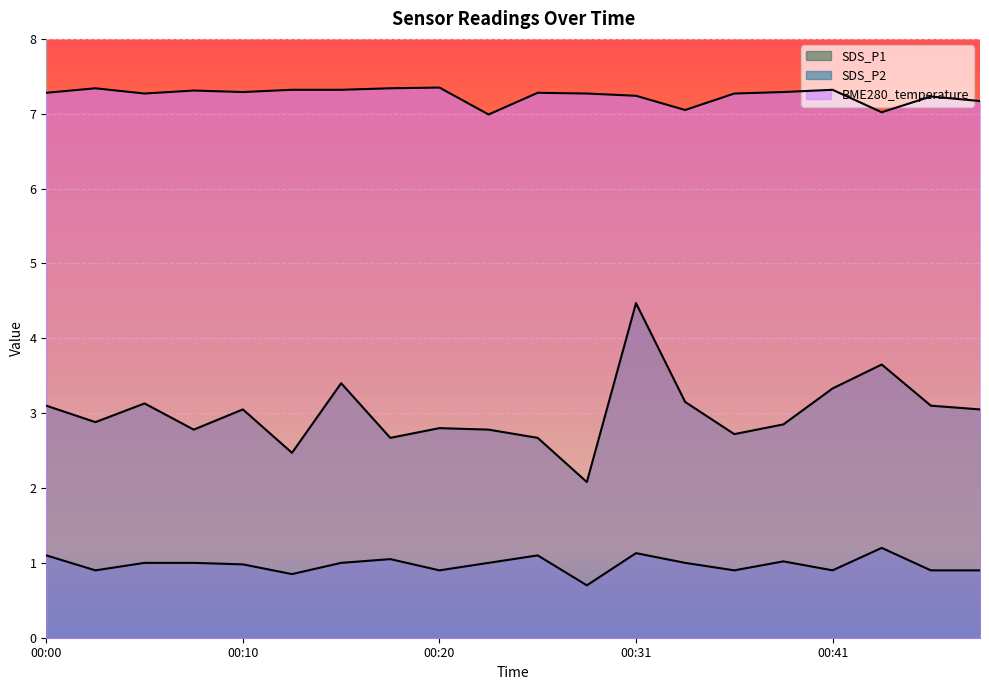

What is the difference between the maximum and minimum values in the SDS_P1 series?

2.4